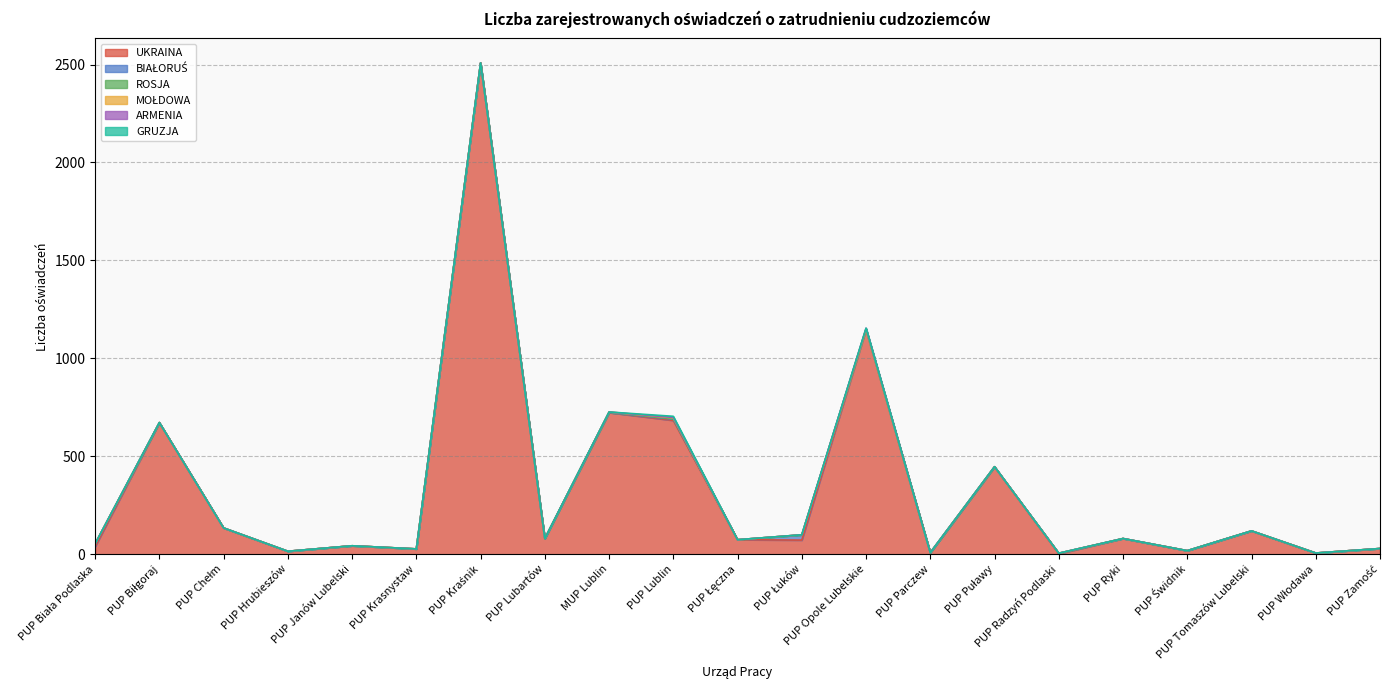

What are all the series names shown in the legend?

UKRAINA, BIAŁORUŚ, ROSJA, MOŁDOWA, ARMENIA, GRUZJA